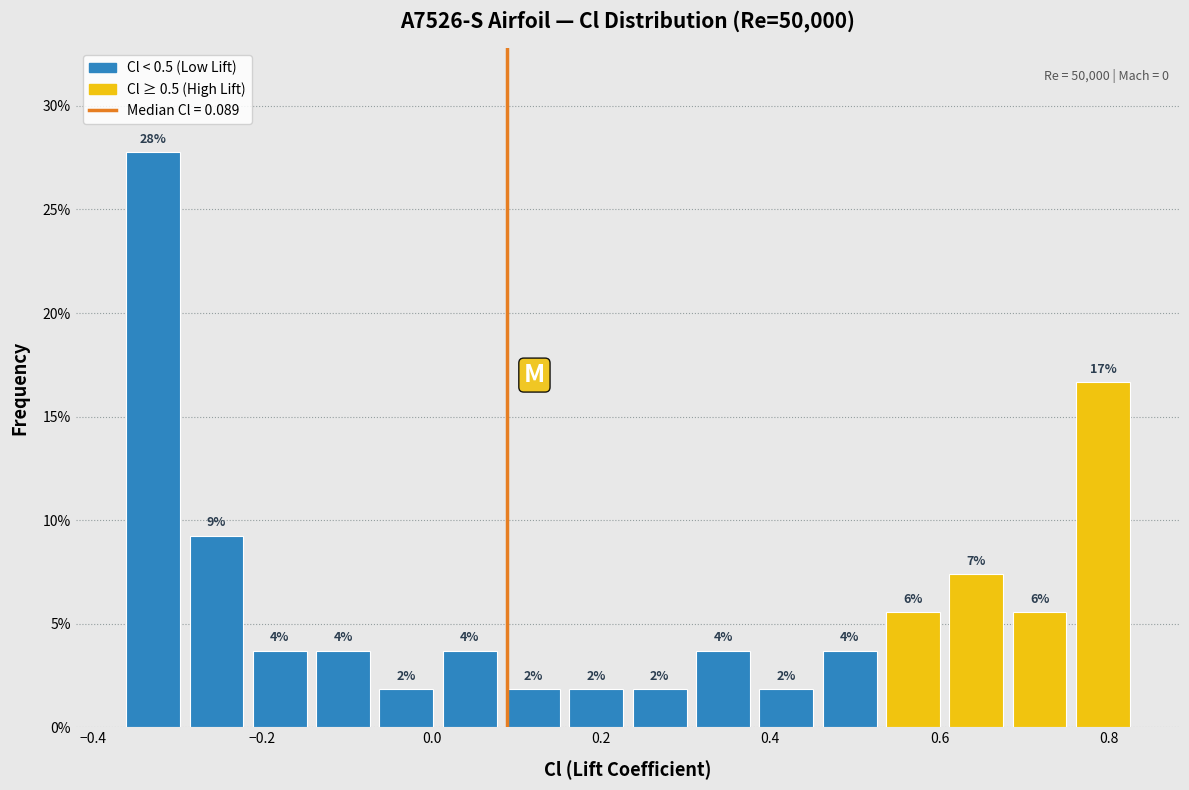

Read against the x-axis, roughly where is the centre of the tallest bar?

-0.32